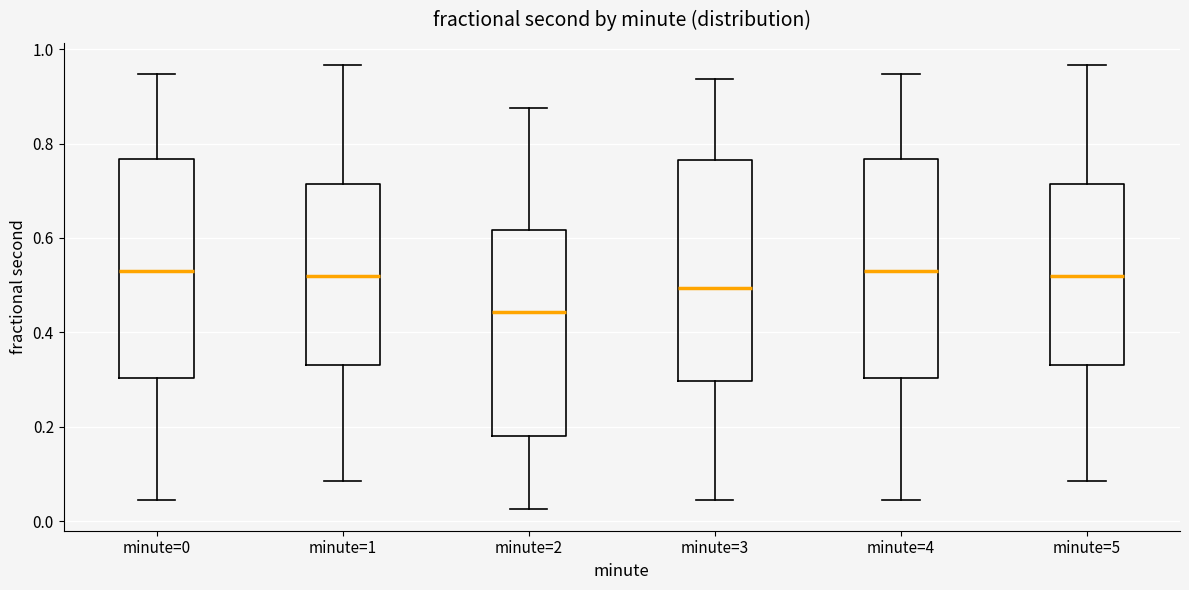

Reading left to right, read every box against the y-axis: the position of its median line, the range the box covers, and the ends of its whiskers. The values are not printed on the chart, so give them approximately, as read against the axis.

minute=0: median 0.54, box 0.30 to 0.76, whiskers 0.04 to 0.94
minute=1: median 0.52, box 0.34 to 0.72, whiskers 0.08 to 0.96
minute=2: median 0.44, box 0.18 to 0.62, whiskers 0.02 to 0.88
minute=3: median 0.50, box 0.30 to 0.76, whiskers 0.04 to 0.94
minute=4: median 0.54, box 0.30 to 0.76, whiskers 0.04 to 0.94
minute=5: median 0.52, box 0.34 to 0.72, whiskers 0.08 to 0.96